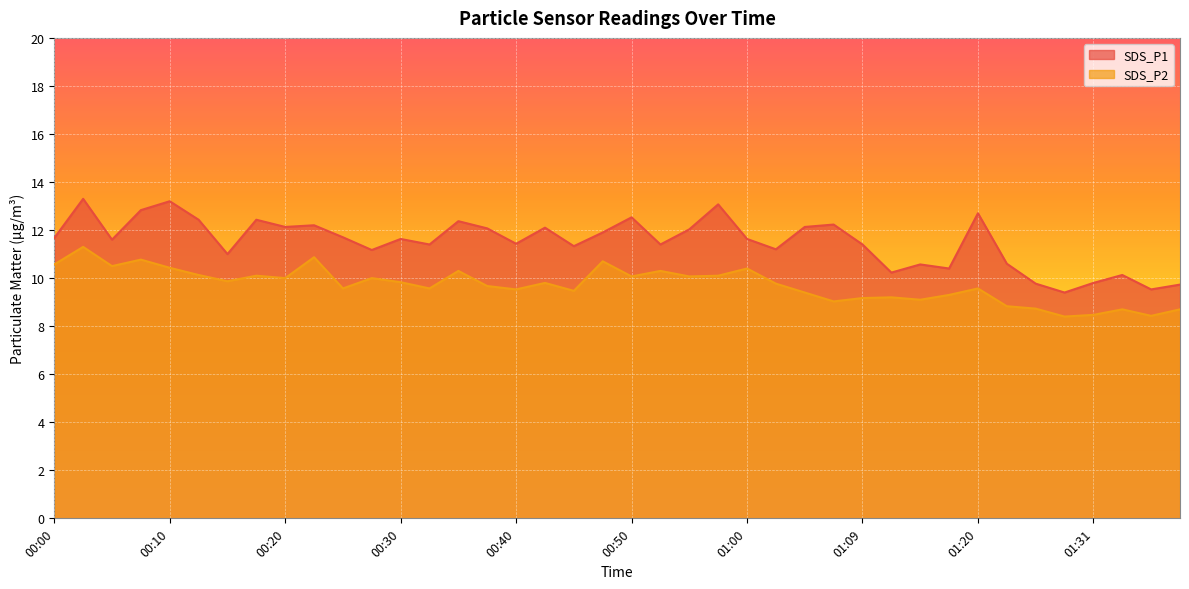

True or false: SDS_P2 and SDS_P1 cross at least once.

False